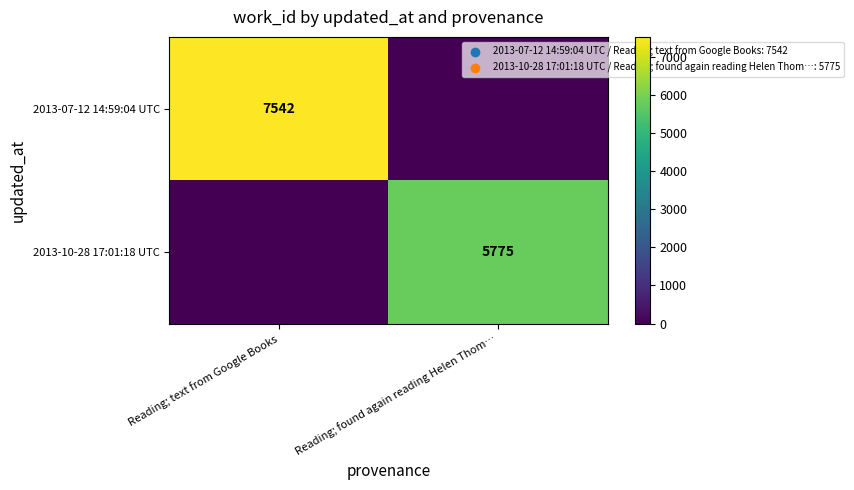

The 2013-10-28 17:01:18 UTC series shows 9346 at Reading; found again reading Helen Thom…. True or false?

False